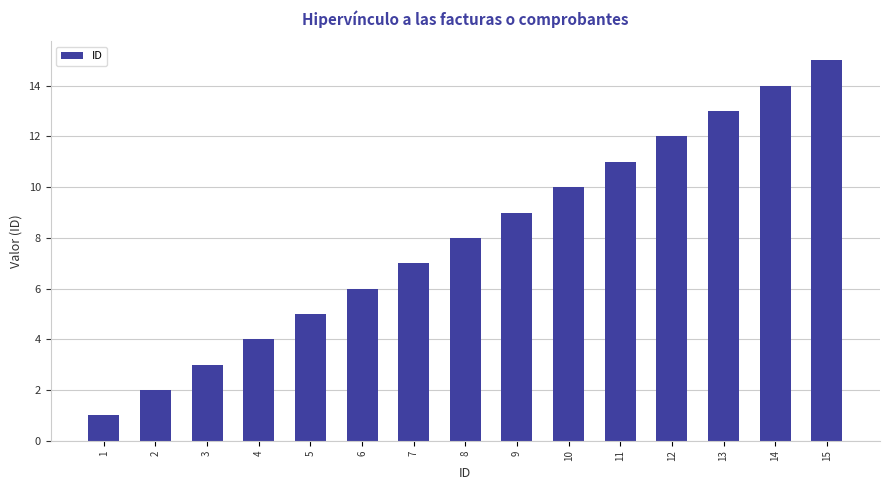

What is the sum of the values at 2 and 11?

13